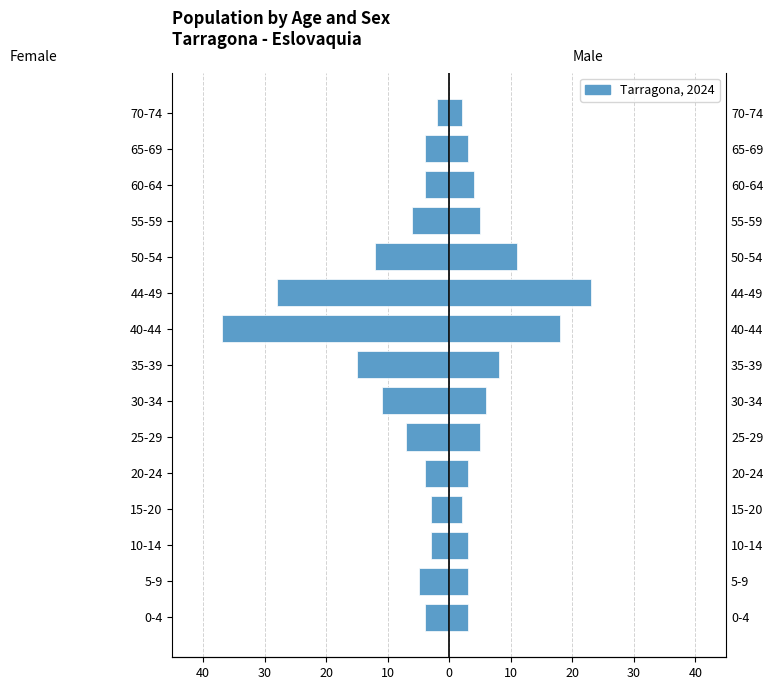

What is the difference between the second highest and second lowest values in the Mujeres series?

25